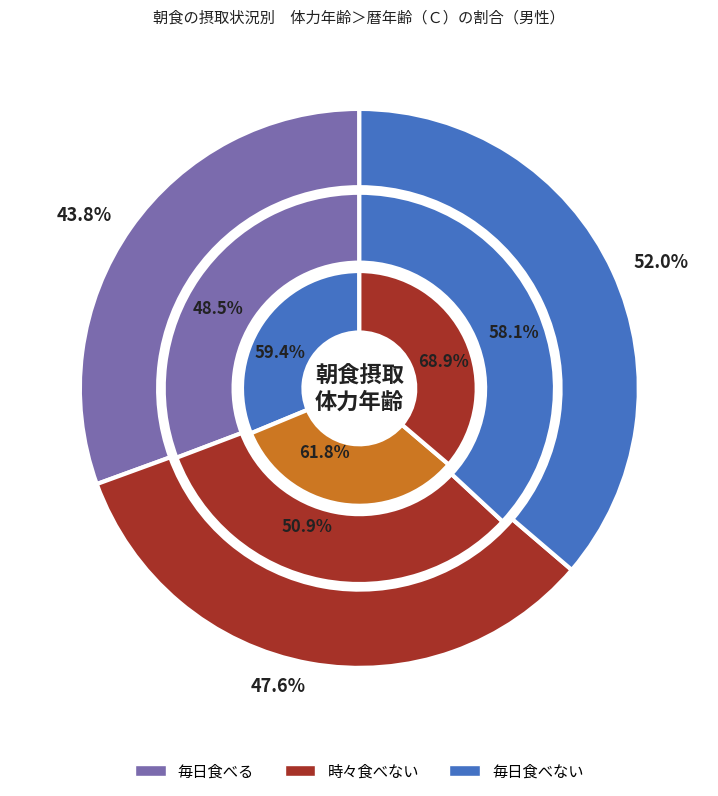

Is there any slice that represents more than half of the pie?

No